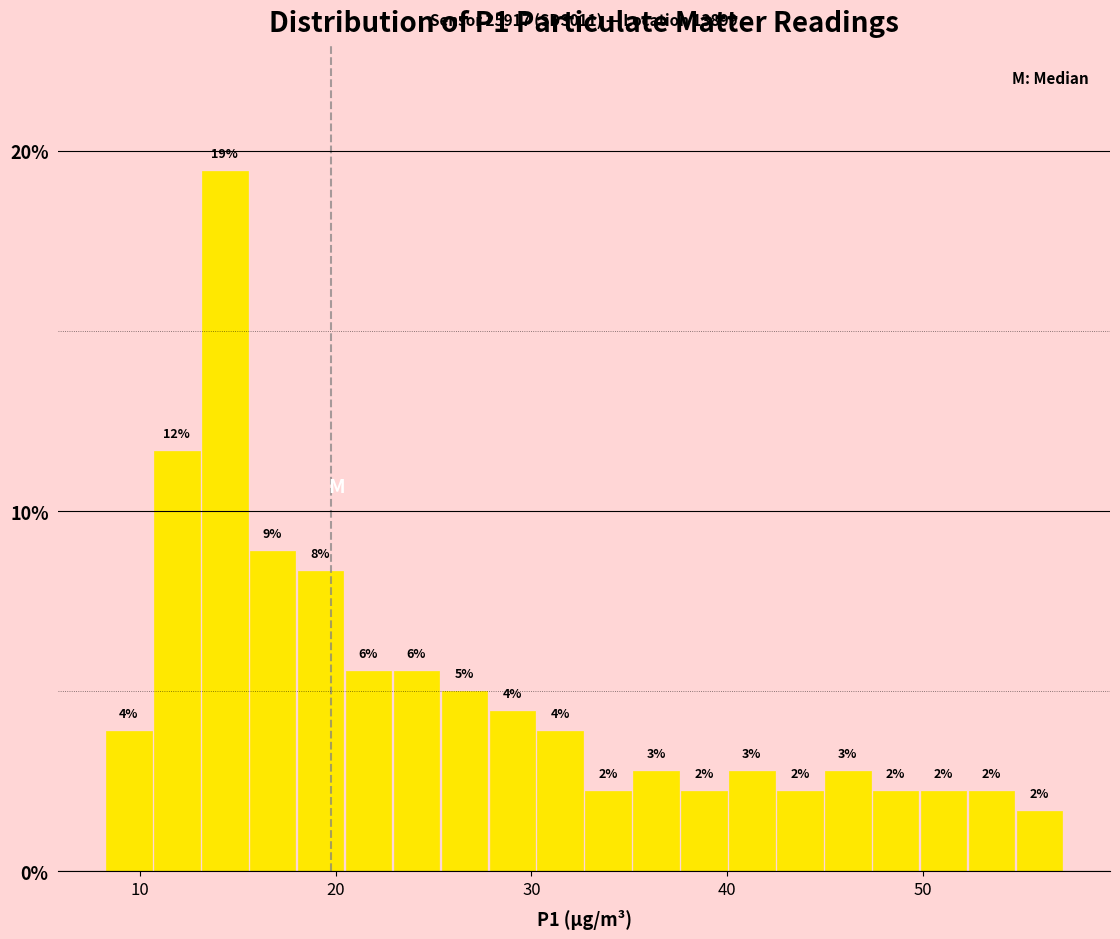

Around what value on the x-axis is the tallest bar? Give the approximate position of its centre, as read against the axis.

14